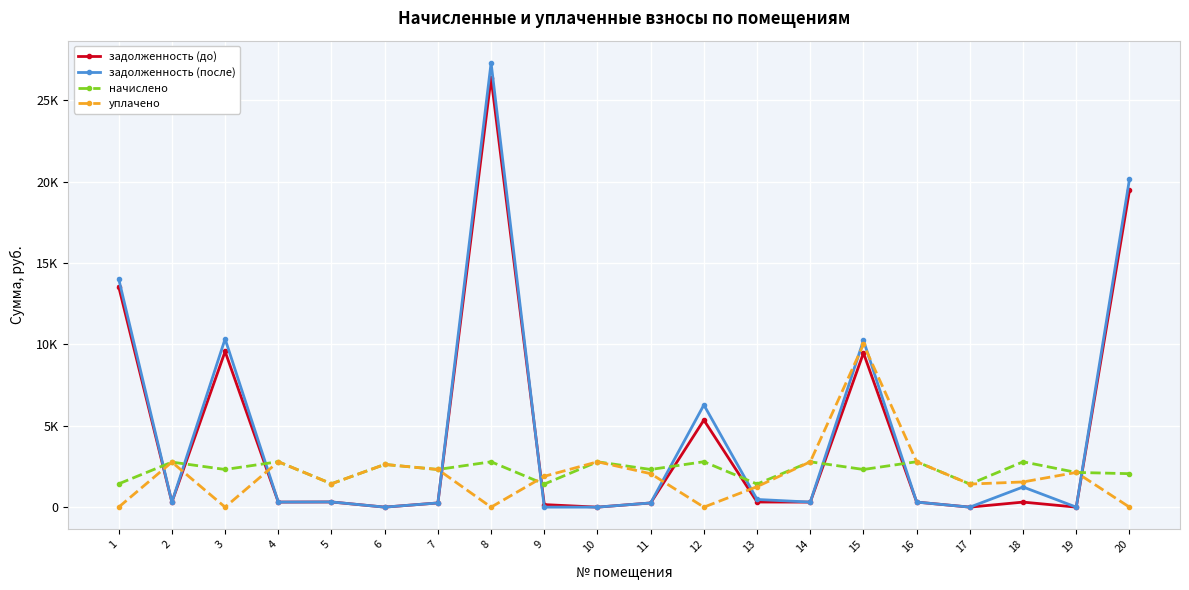

What is the value of the задолженность (до) point at the 16th from the left?

310.1